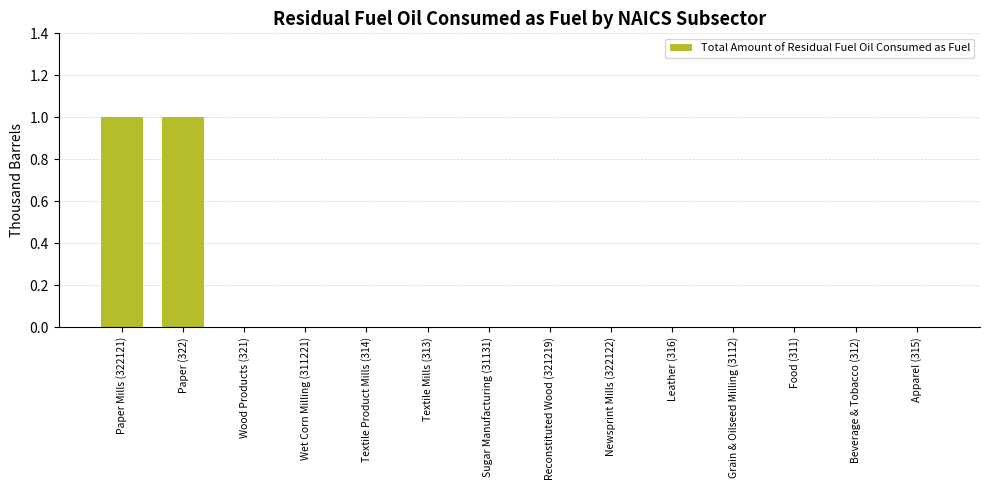

The value at Textile Product Mills (314) is 1. True or false?

False